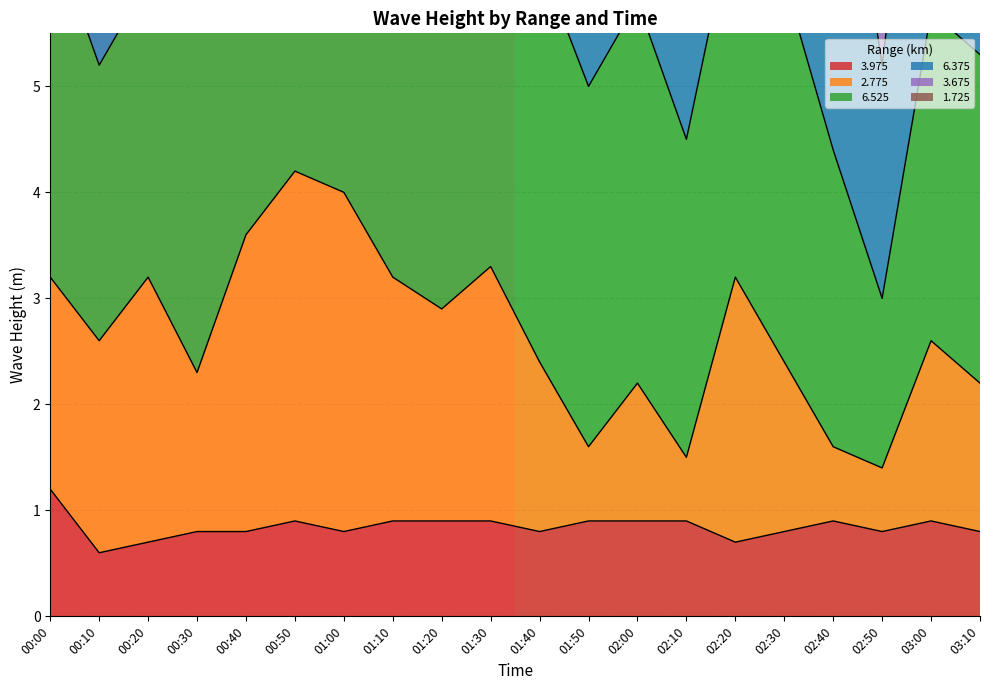

Is it true that 3.975 equals 1.3 at 01:00?

False